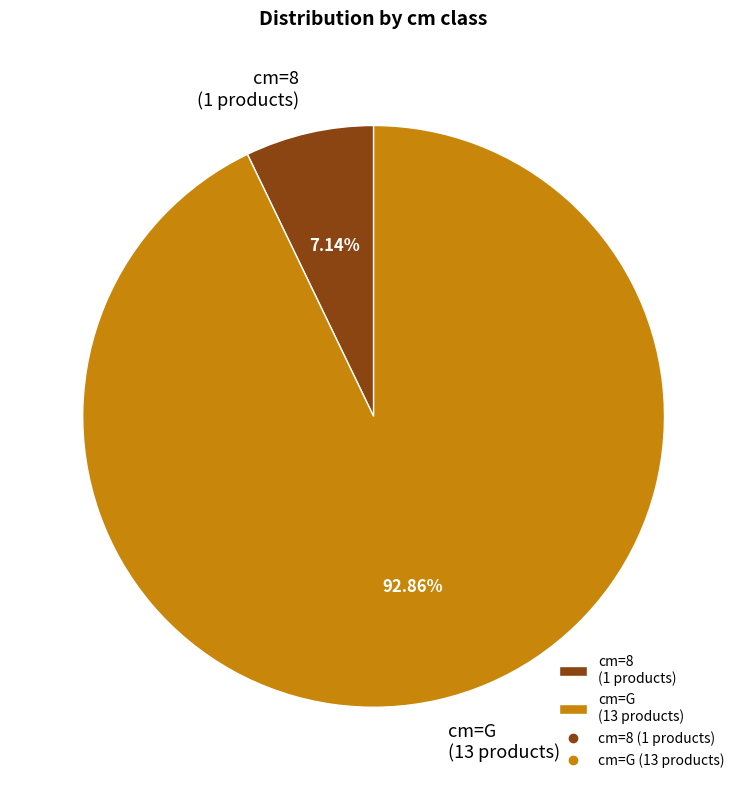

How many segments does this pie chart have?

2